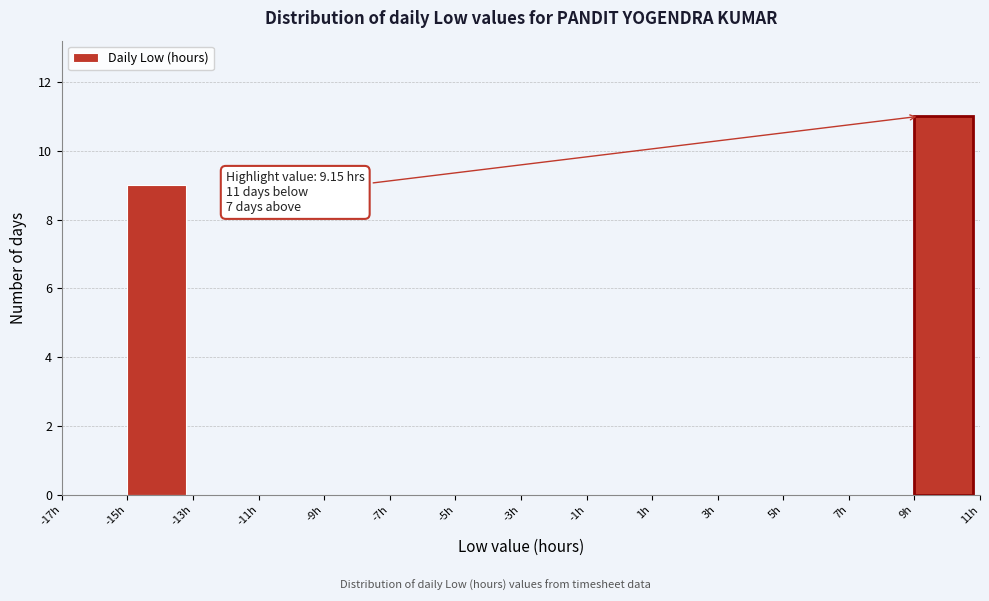

Which range on the x-axis has the tallest bar?

9 to 11